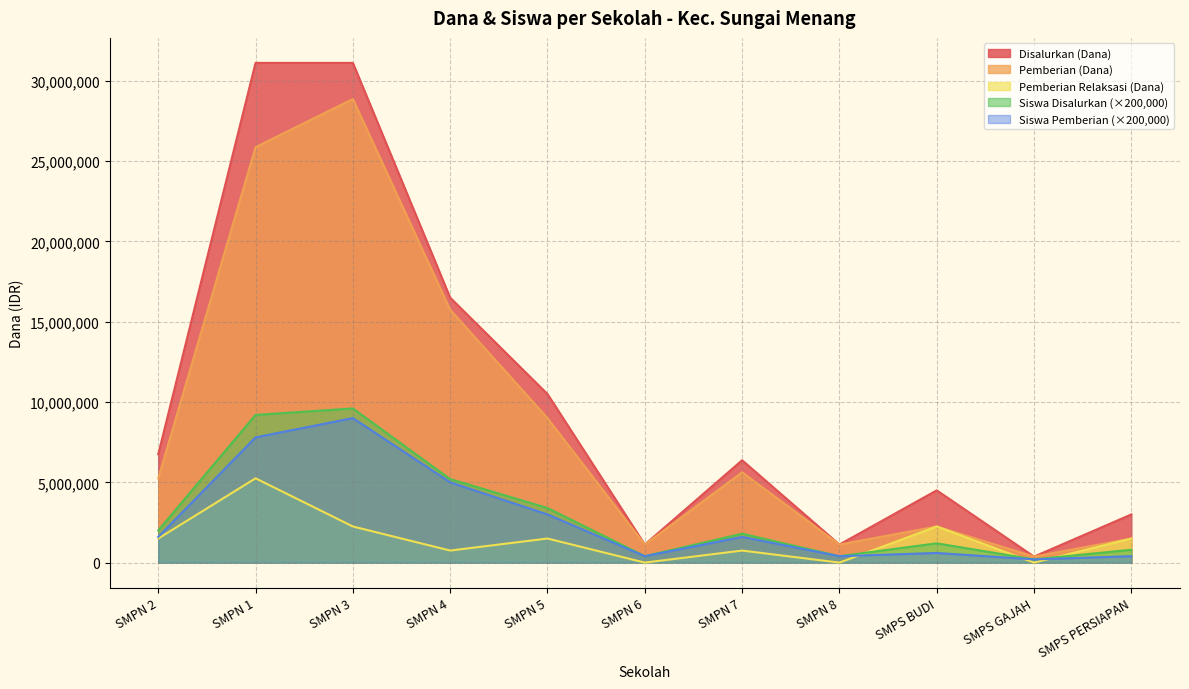

What is the difference between the highest and lowest values at SMPS GAJAH?

375000